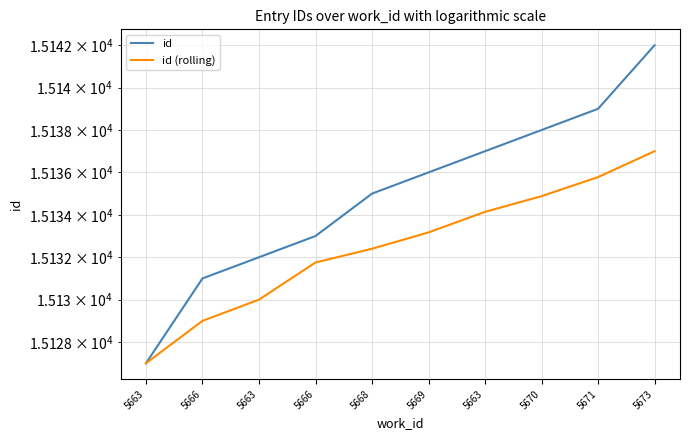

Which category has the lowest value across all series?

5663